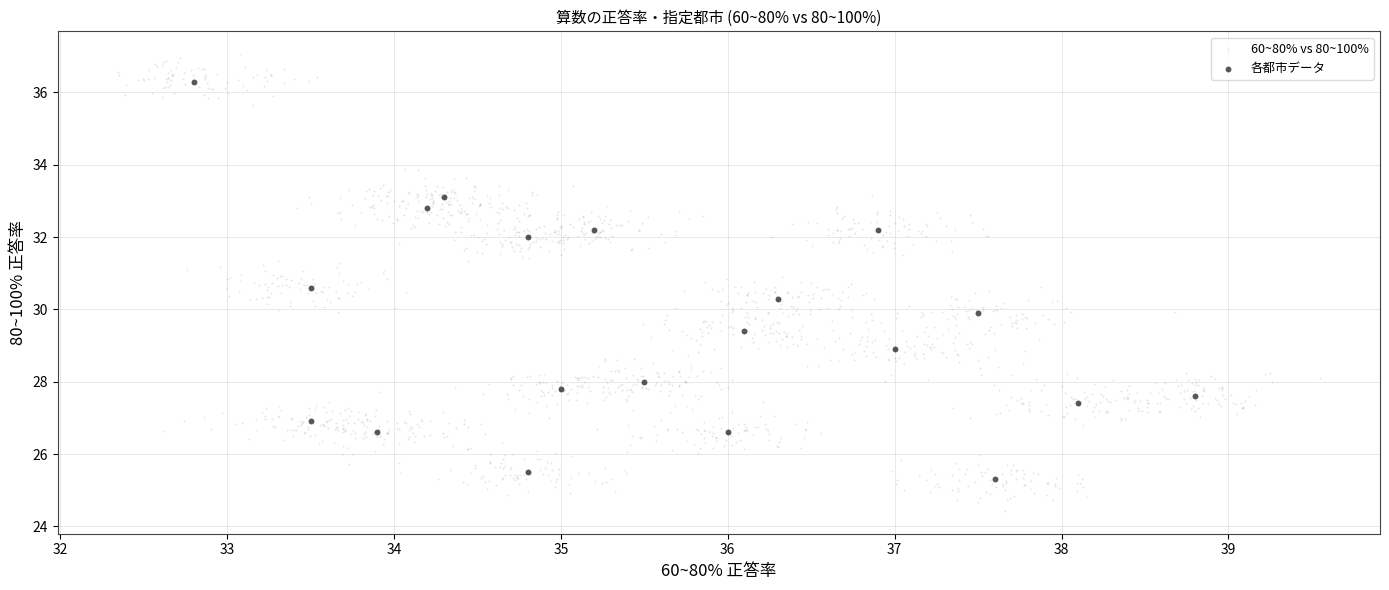

Which series reaches the maximum Y coordinate?

60~80% vs 80~100%